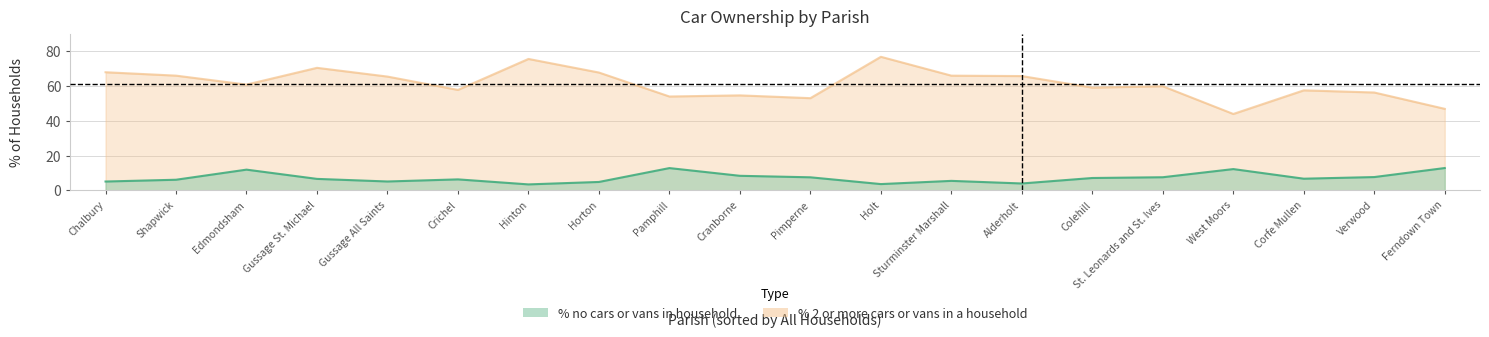

True or false: % 2 or more cars or vans in a household and % no cars or vans in household cross at least once.

False